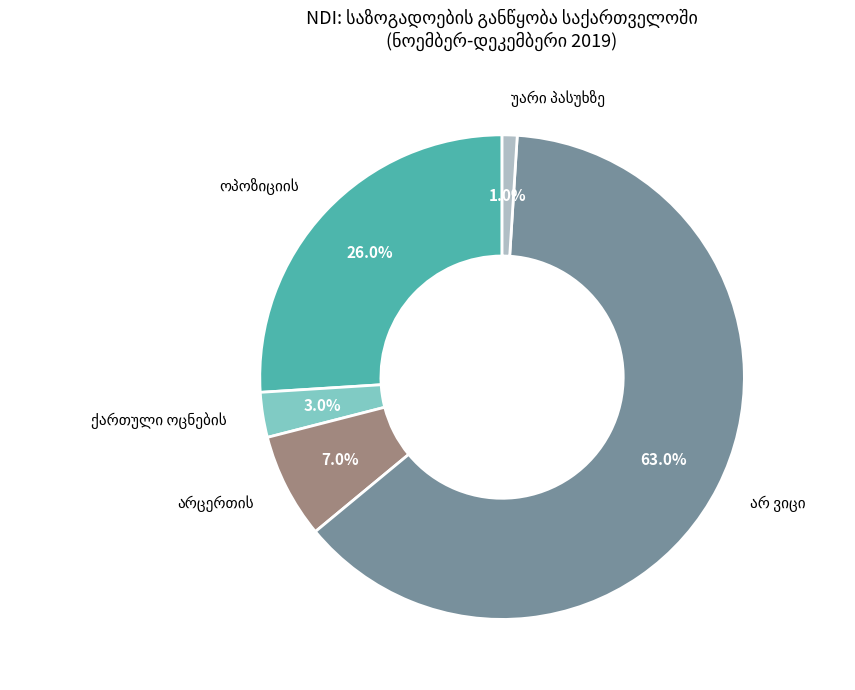

Is there any slice that represents more than half of the pie?

Yes